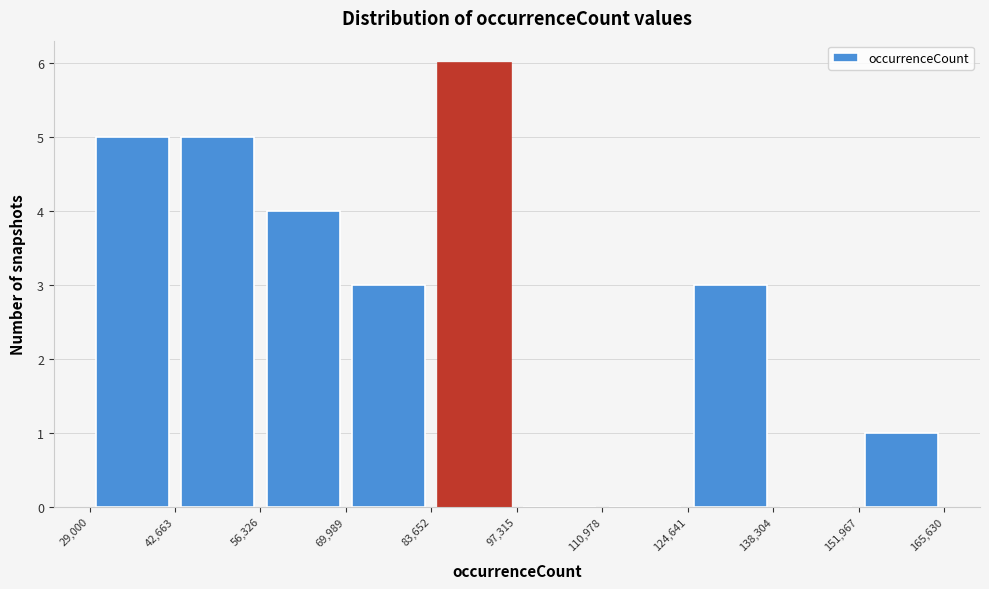

Which range on the x-axis has the tallest bar?

83,652 to 97,315